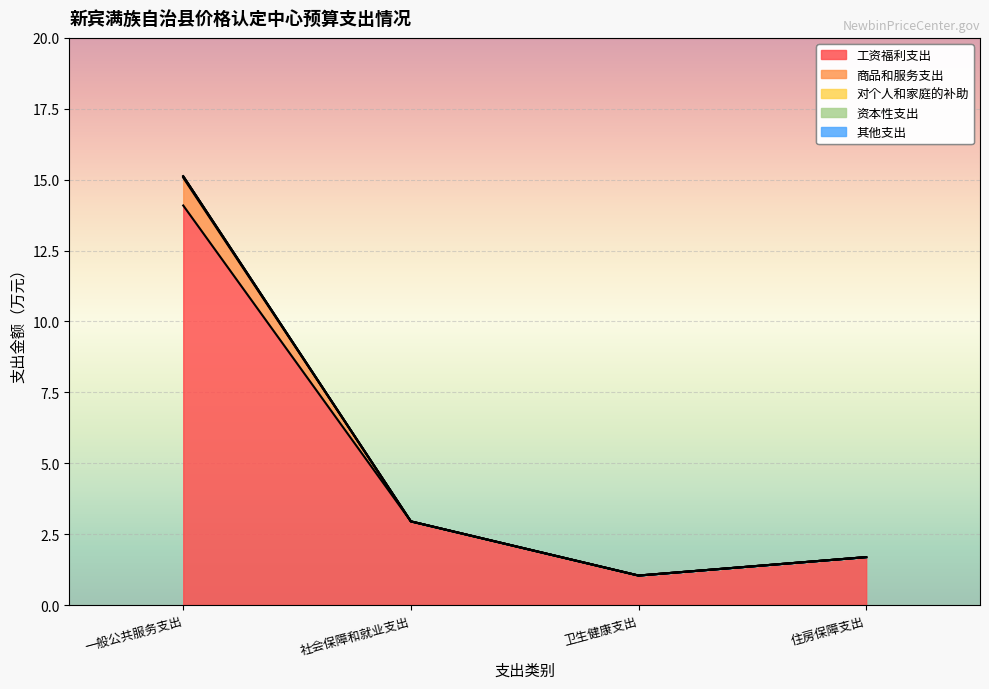

Reading left to right, extract all data points from this chart.

工资福利支出: 14.1	3.0	1.0	1.7
商品和服务支出: 15.1	3.0	1.0	1.7
对个人和家庭的补助: 15.1	3.0	1.0	1.7